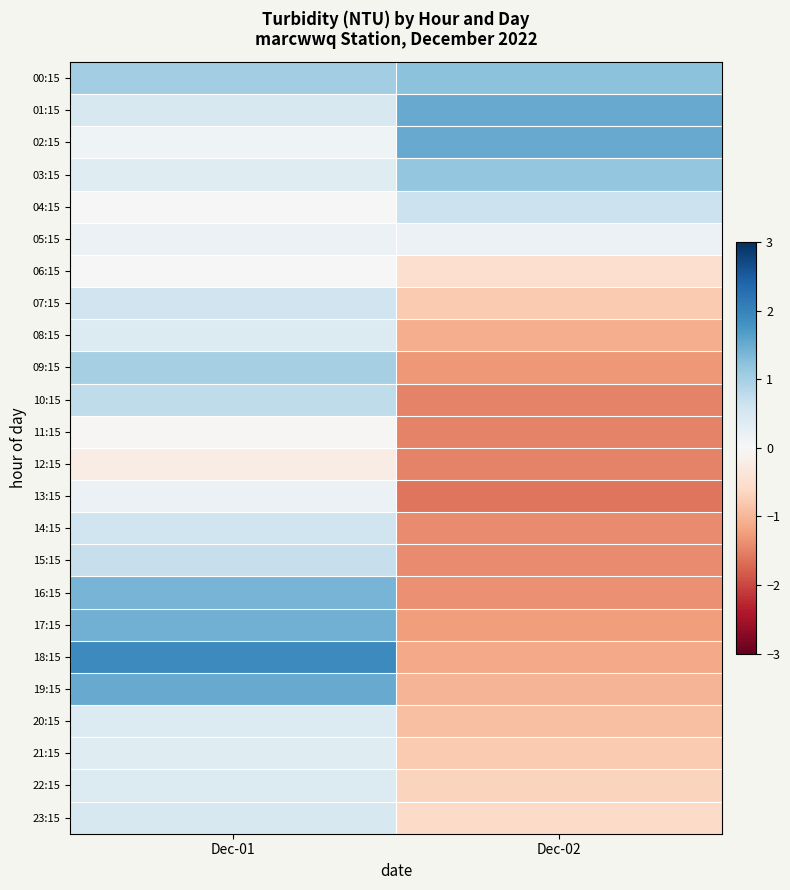

At which category is the sum across all series the highest?

Dec-01